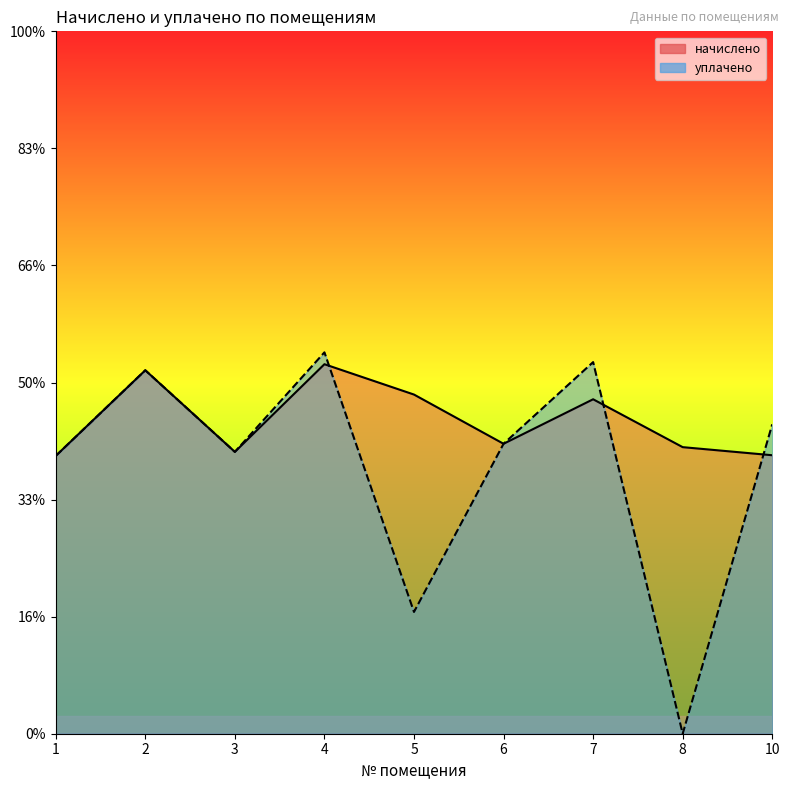

How many interior local valleys does the начислено series have?

2